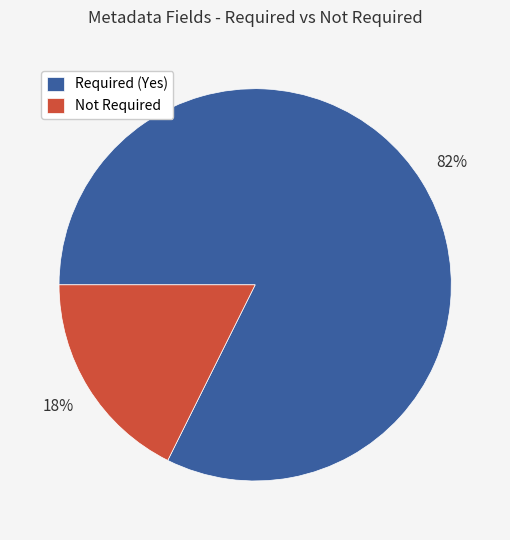

Does any single category account for the majority?

Yes